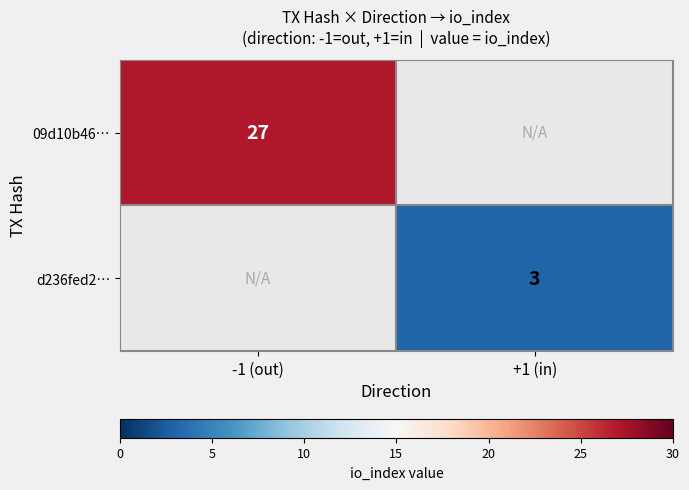

Which category has the lowest value across all series?

+1 (in)